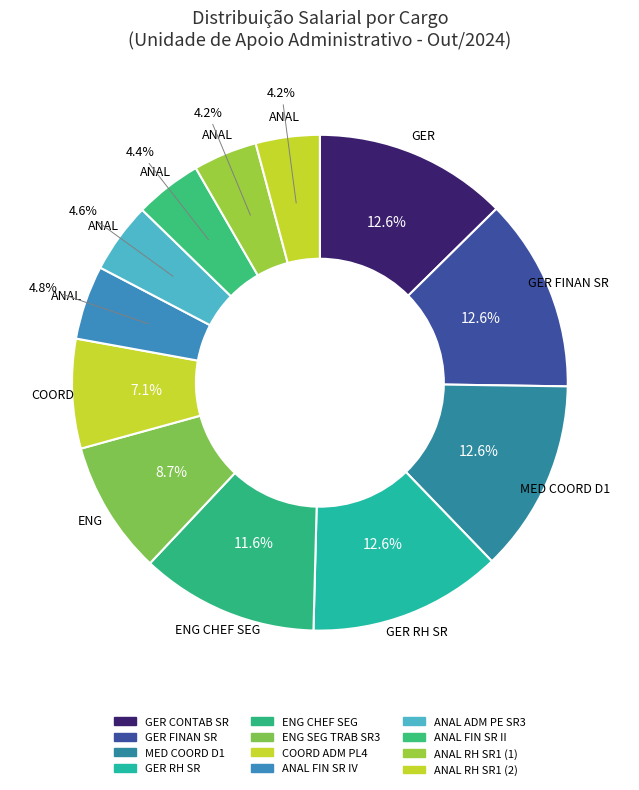

How many slices are in this pie chart?

12